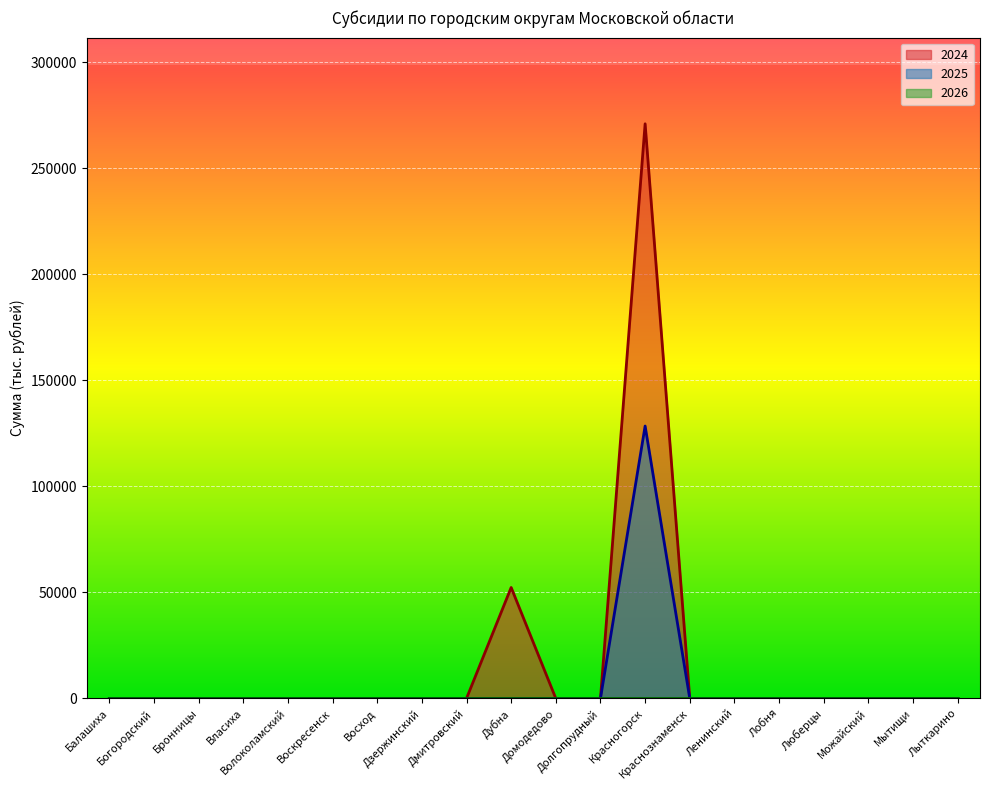

Reading right to left, what are all the values shown in this chart?

2024: 0.0	0.0	0.0	0.0	0.0	0.0	0.0	270924.6	0.0	0.0	52303.5	0.0	0.0	0.0	0.0	0.0	0.0	0.0	0.0	0.0
2025: 0.0	0.0	0.0	0.0	0.0	0.0	0.0	128427.0	0.0	0.0	0.0	0.0	0.0	0.0	0.0	0.0	0.0	0.0	0.0	0.0